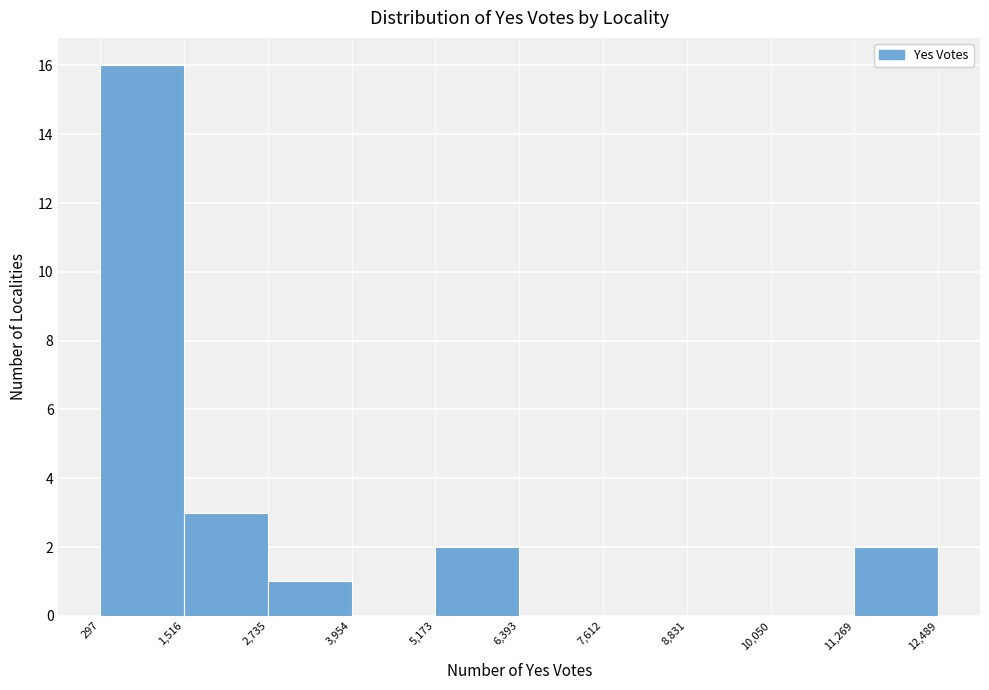

What is the height of the bar covering 11,269 to 12,489 on the x-axis? The values are not printed on the chart, so give them approximately, as read against the axis.

2